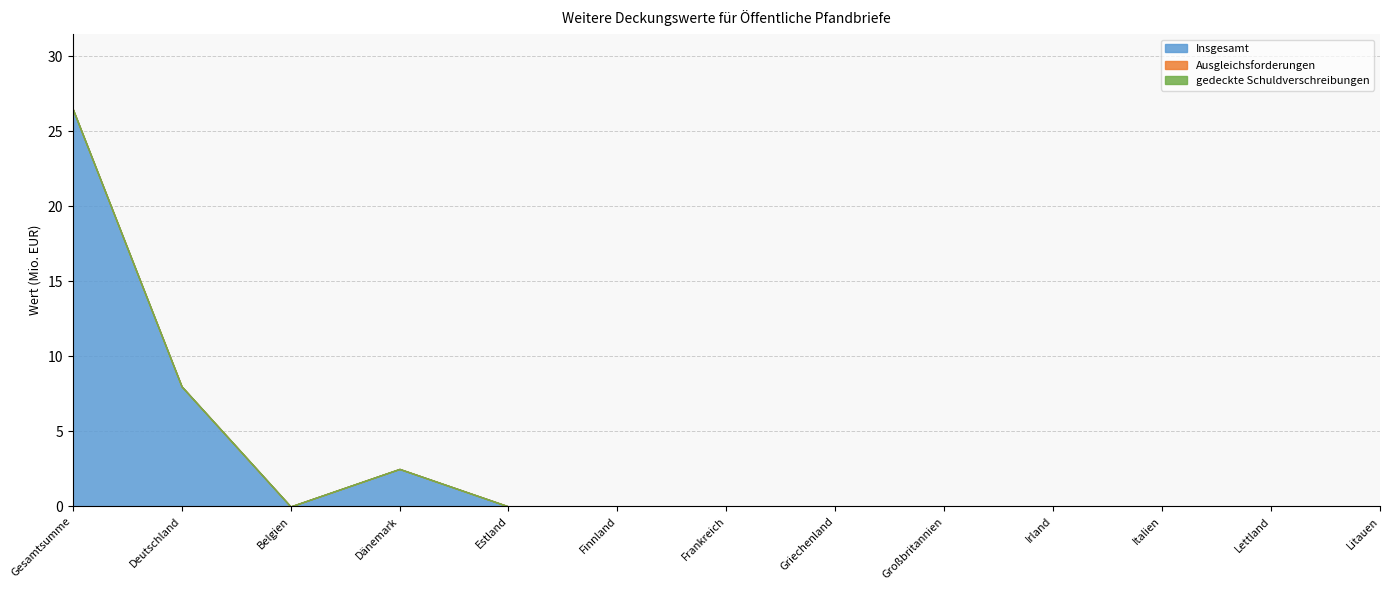

What is the sum of all Insgesamt values?

37.0